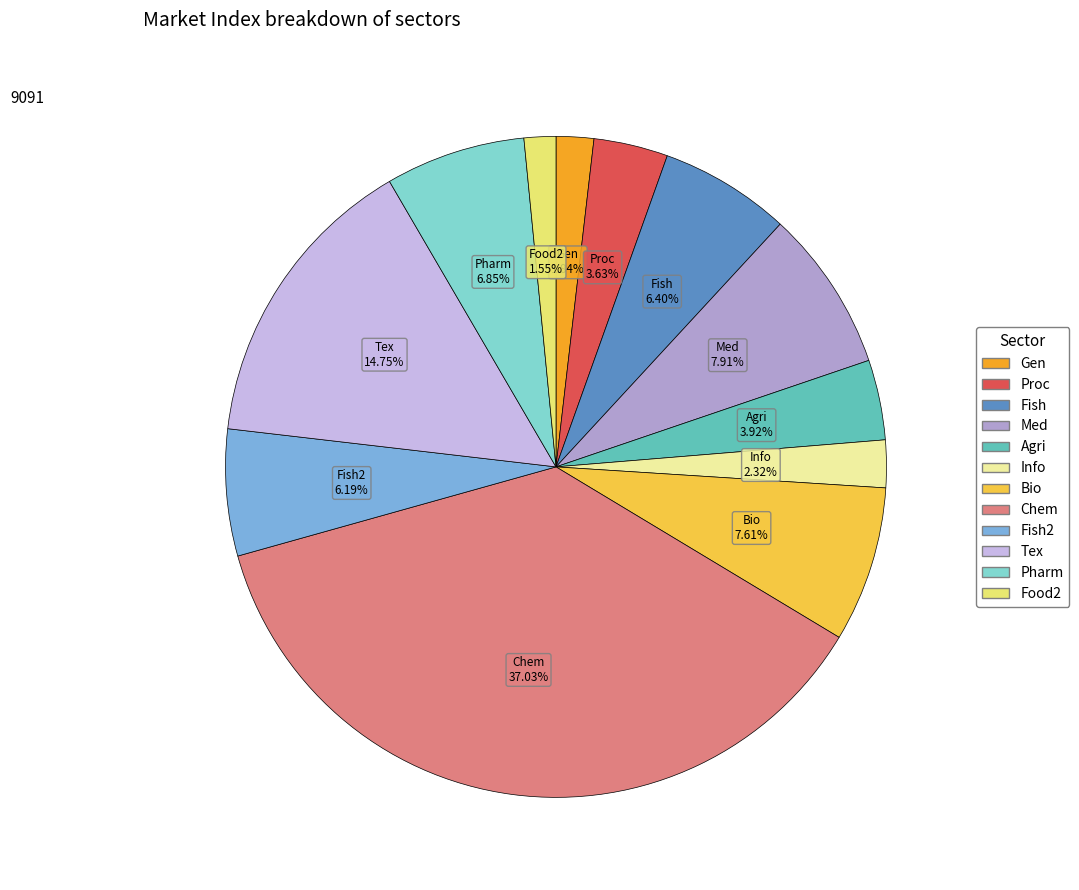

Is there any slice that represents more than half of the pie?

No